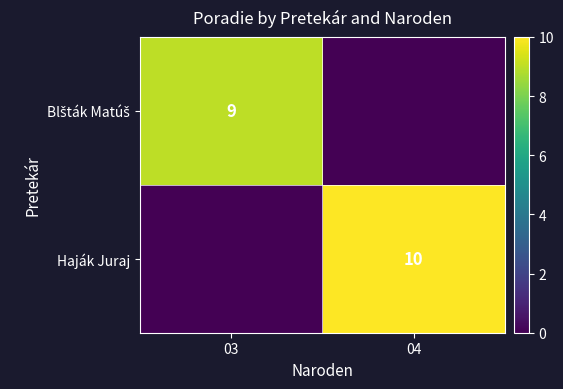

Is it true that Haják Juraj equals 10 at 04?

True